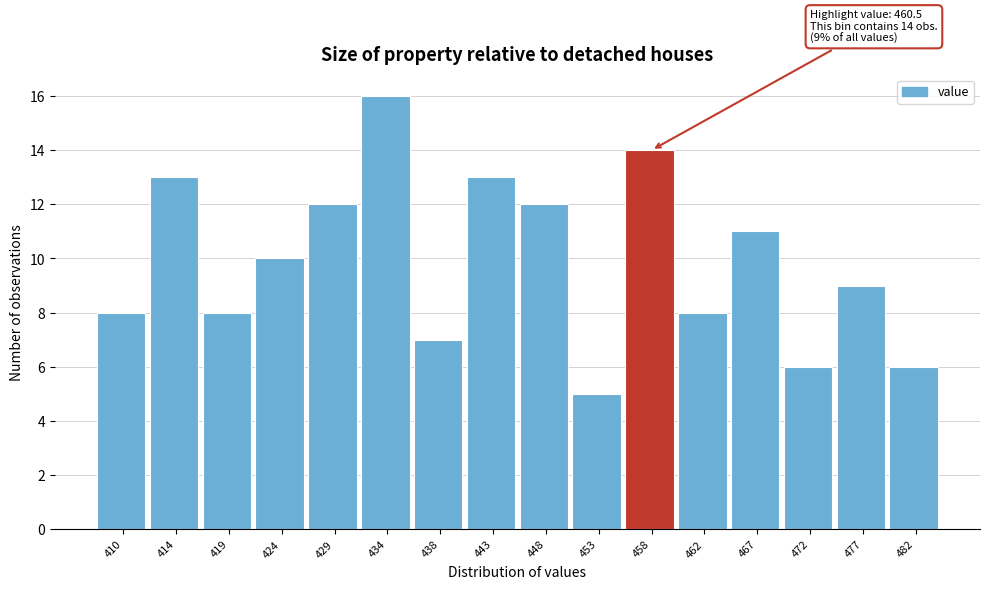

Reading right to left, list all the values displayed in this chart.

482=6	477=9	472=6	467=11	462=8	458=14	453=5	448=12	443=13	438=7	434=16	429=12	424=10	419=8	414=13	410=8